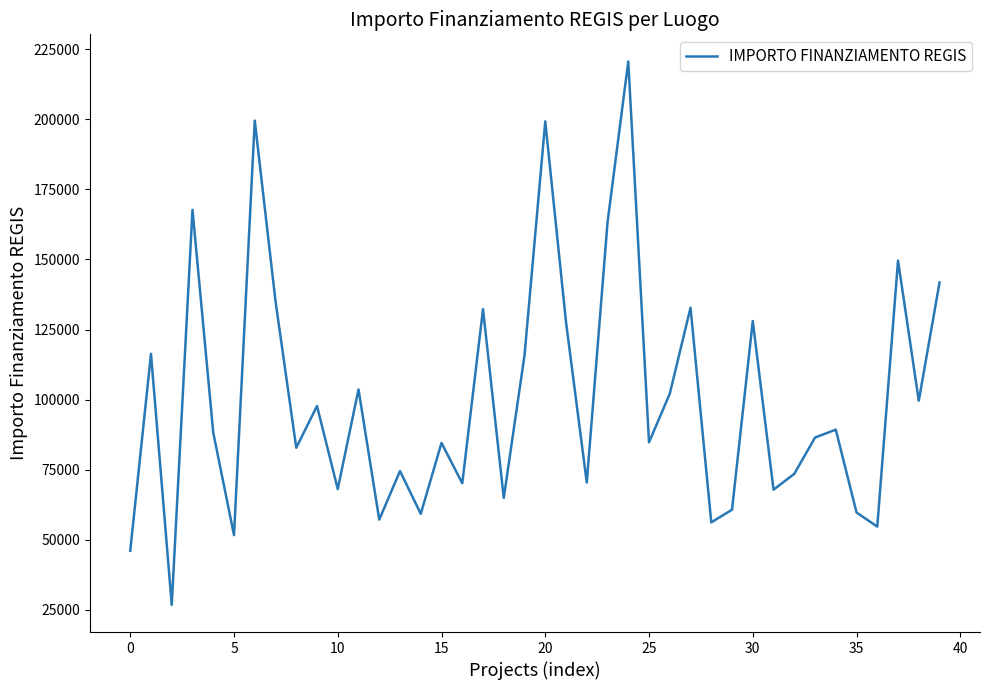

What is the sum of all values?

4010202.8